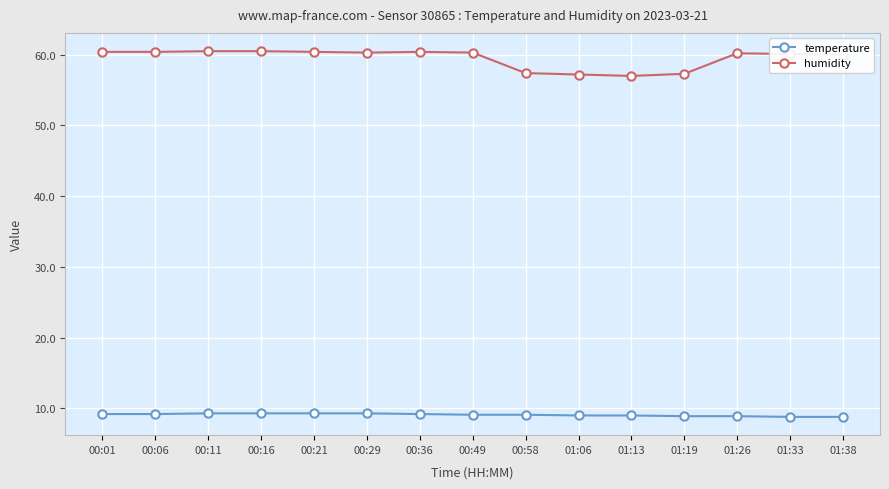

What is the spread (max minus min) of values at 00:29?

51.0